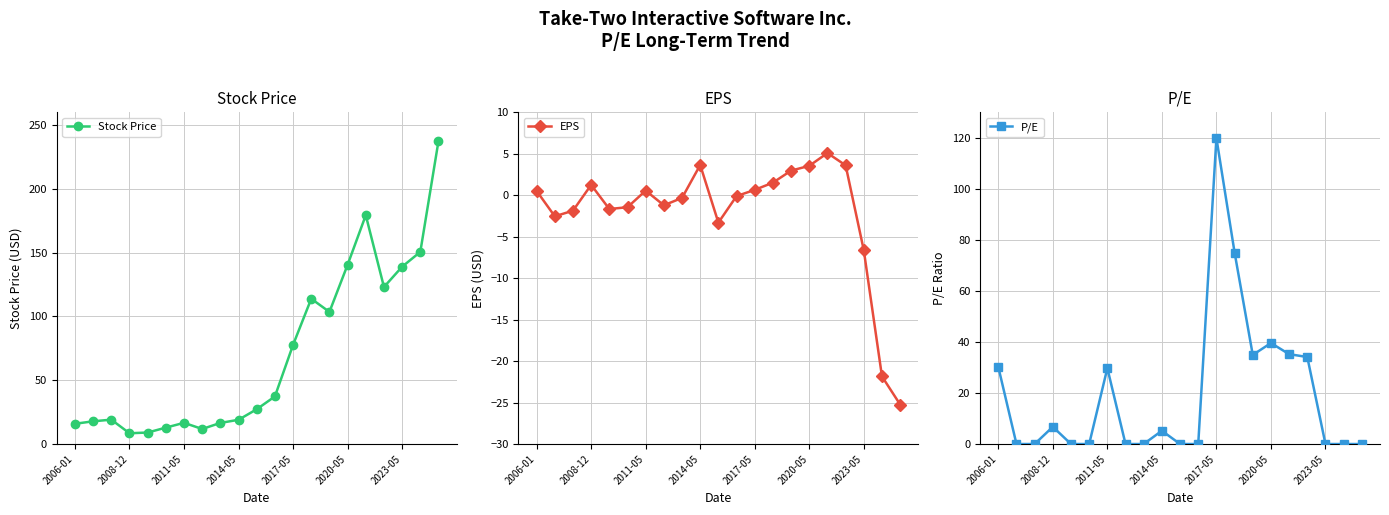

What is the minimum value for Stock Price?

8.4